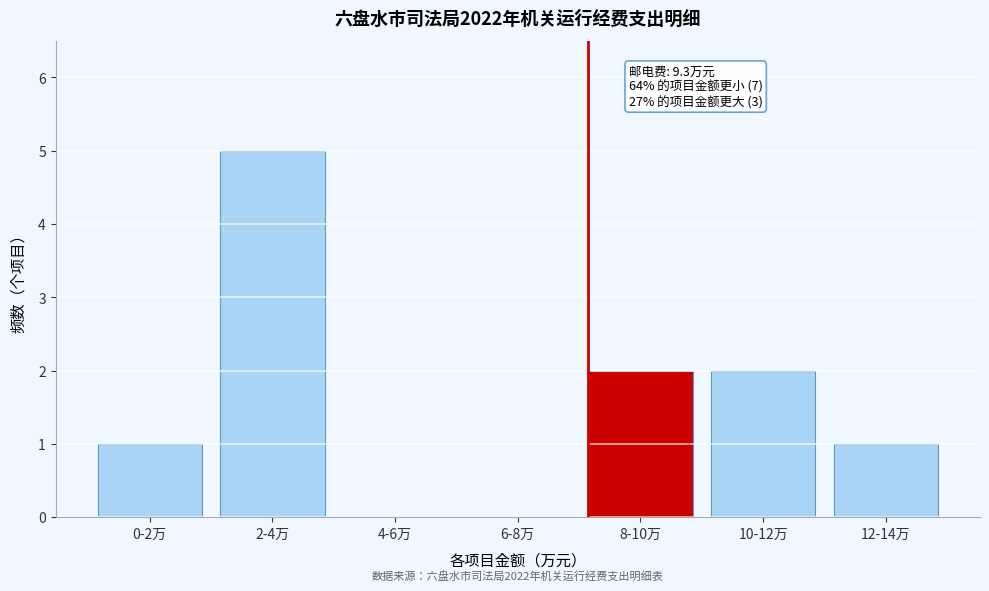

Reading left to right, extract all data points from this chart.

0-2万=1	2-4万=5	4-6万=0	6-8万=0	8-10万=2	10-12万=2	12-14万=1